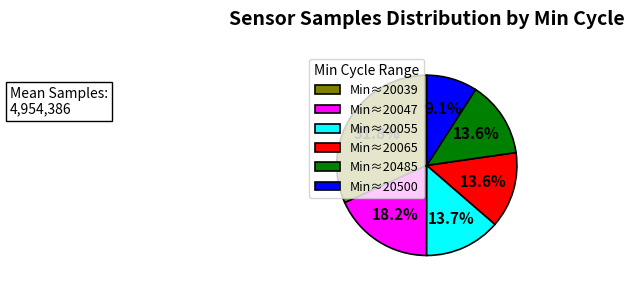

Is there a majority slice in this chart?

No